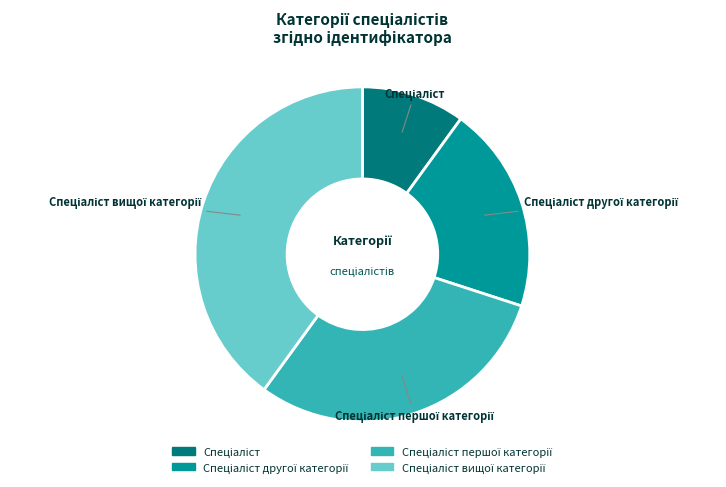

Is there any slice that represents more than half of the pie?

No